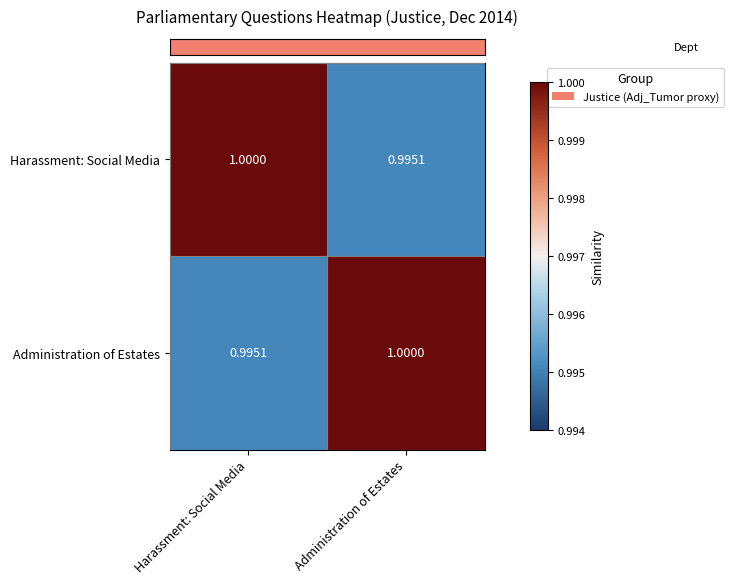

Rank the series at Harassment: Social Media from highest to lowest value.

Harassment: Social Media, Administration of Estates